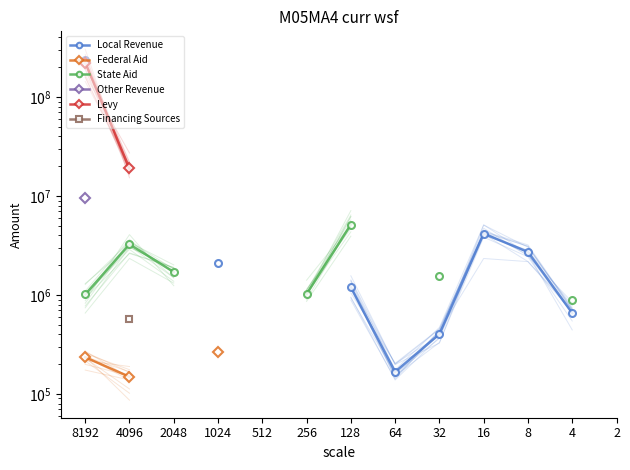

True or false: Federal Aid has more than 2 points higher than both neighbors.

False